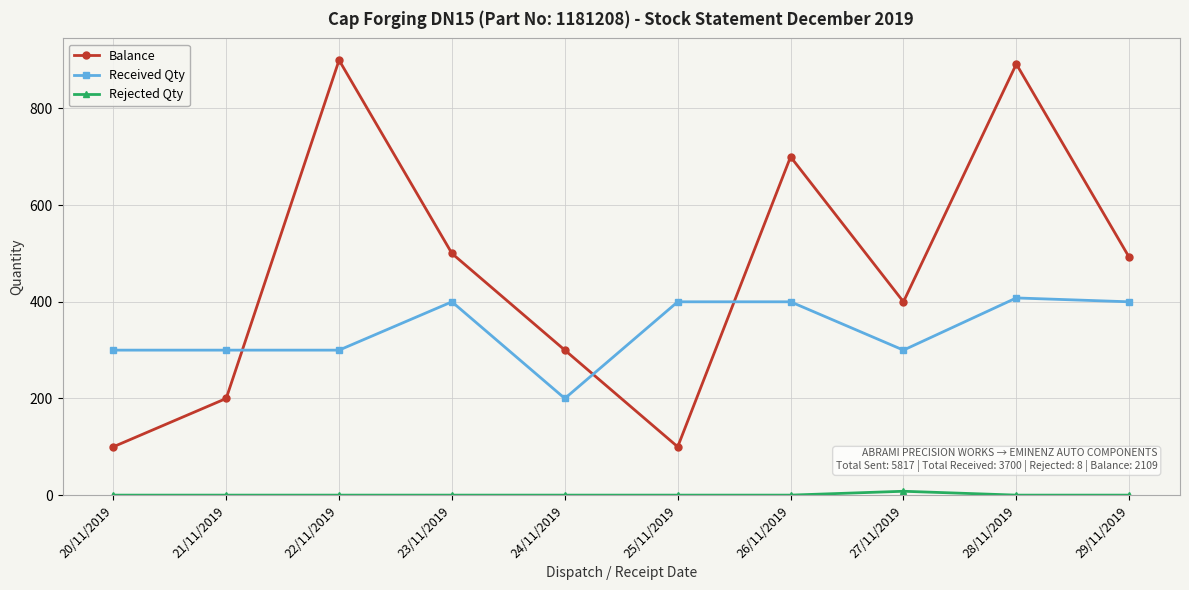

Which series has the widest spread of values?

Balance